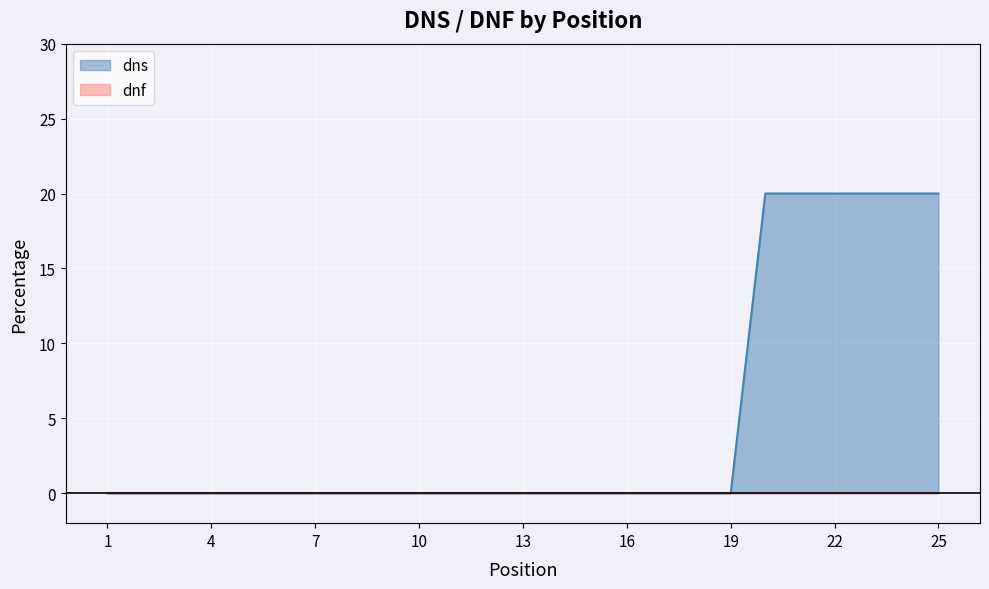

At which label is the value closest to 10?

1